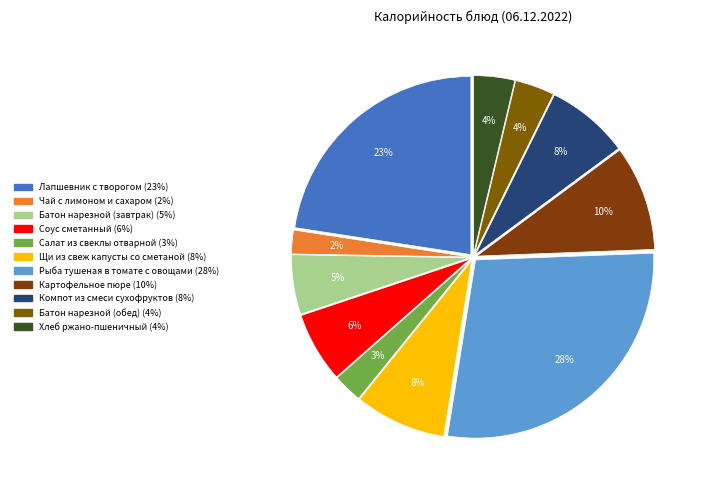

To the nearest percent, what percentage of the pie is Лапшевник с творогом?

23%